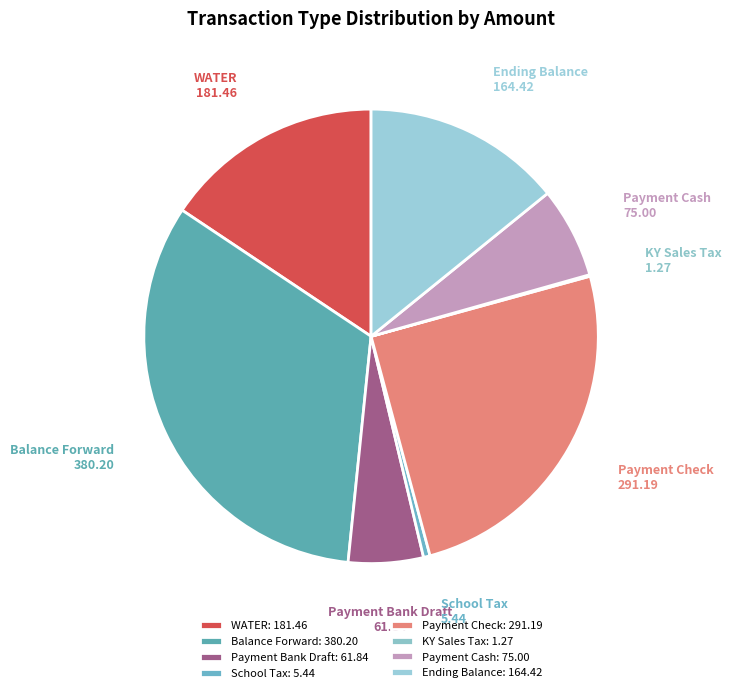

Between Payment Check and School Tax, which is larger?

Payment Check